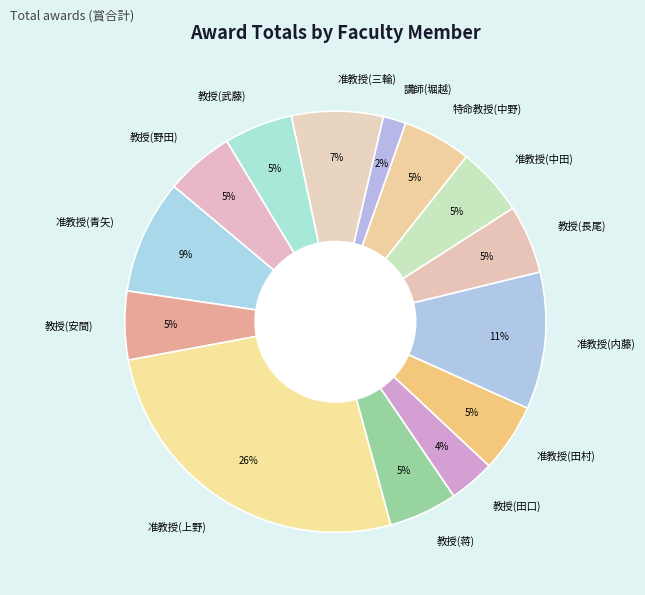

What is the ratio of the value at 准教授(田村) to the value at 准教授(中田)?

1.0